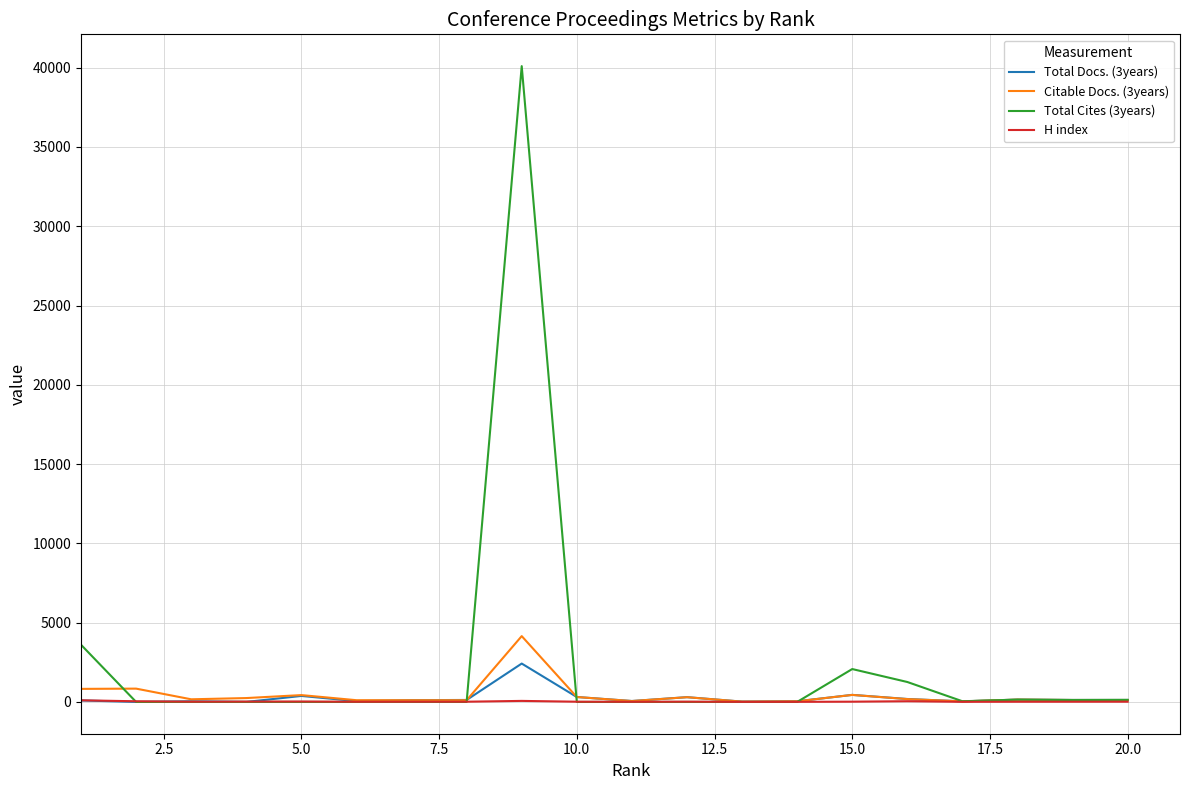

Which series has the largest total across all categories?

Total Cites (3years)